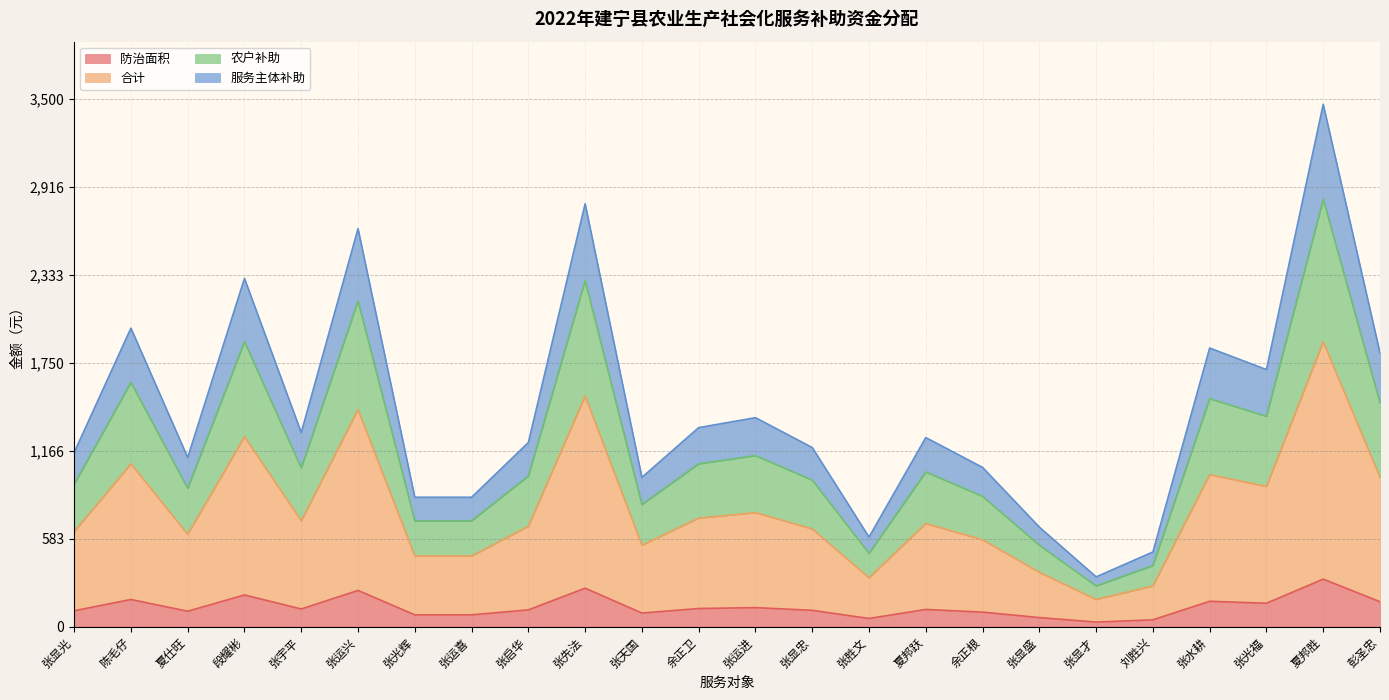

How many data points in 防治面积 are above 114?

11